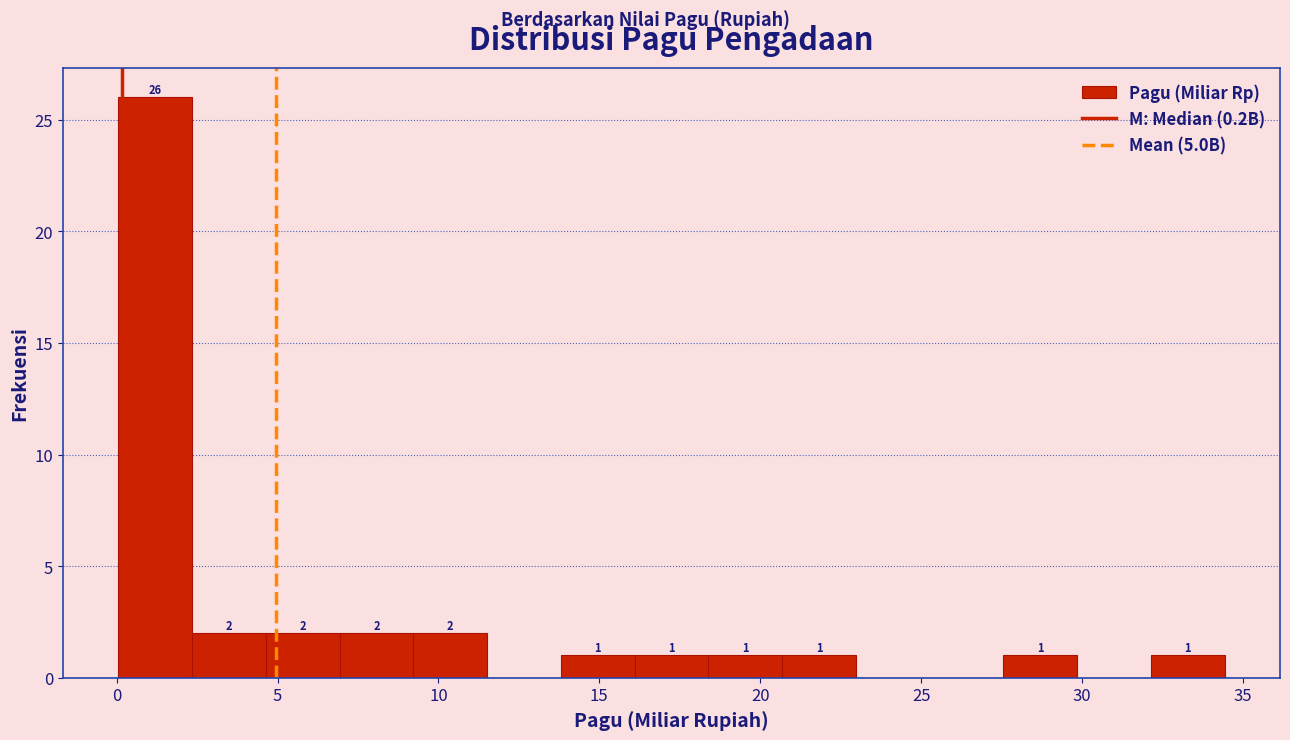

Over which range of the x-axis is the bar tallest?

0.0 to 2.5